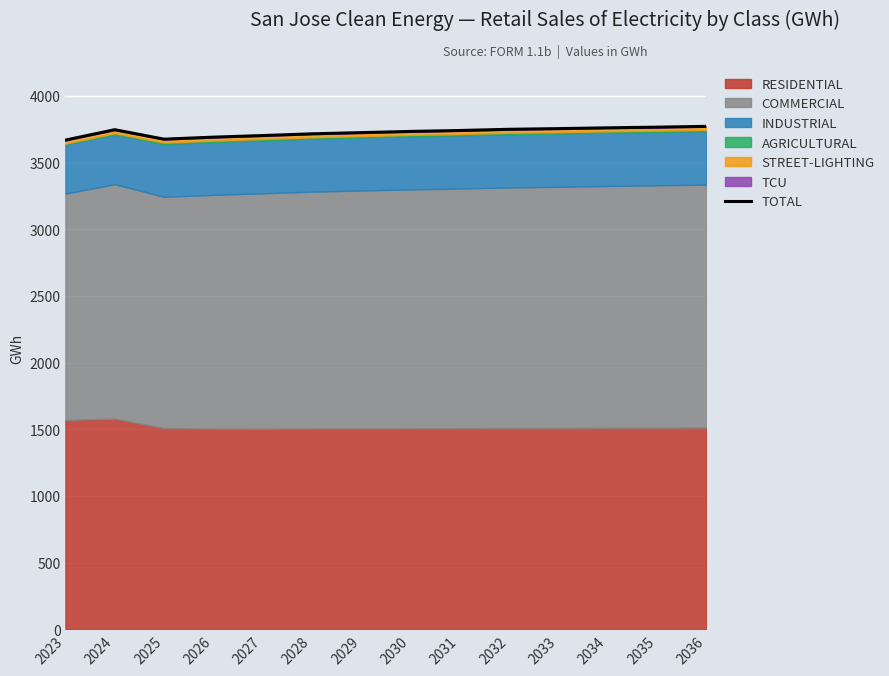

What is the sum of the values at 2033 and 2035?

7521